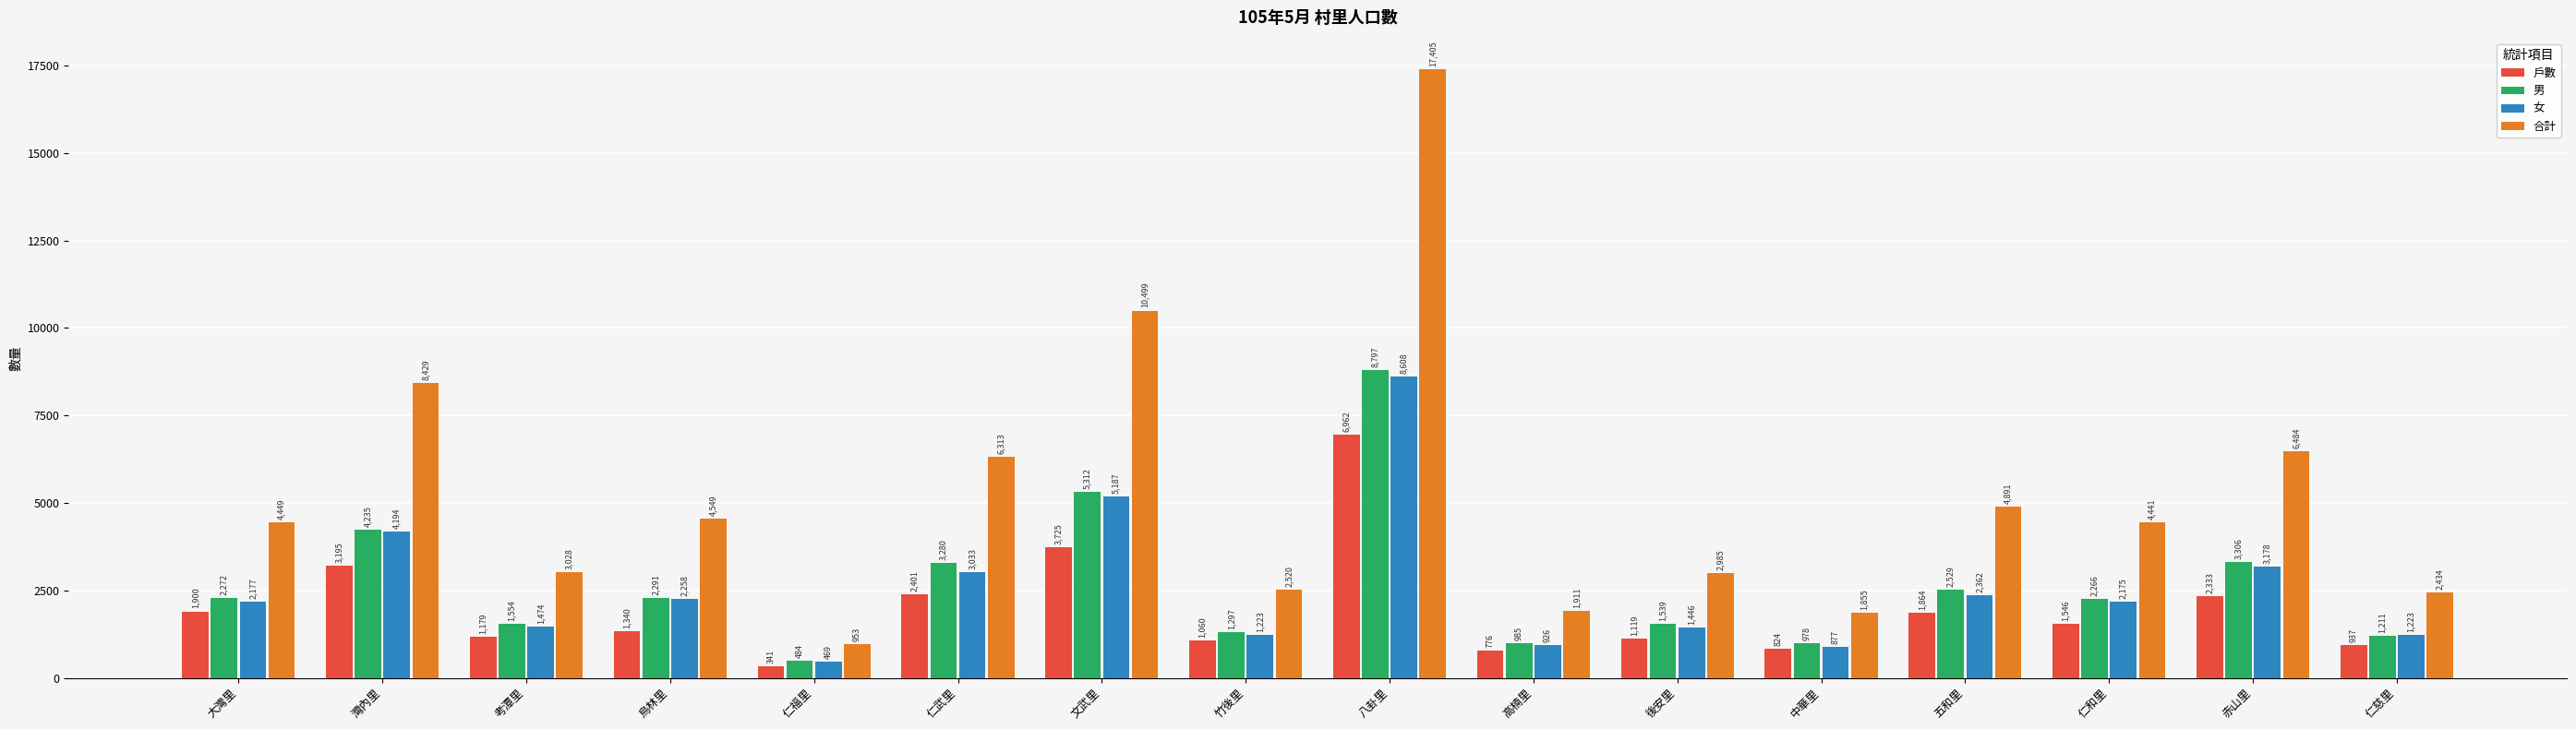

What are all the series names shown in the legend?

戶數, 男, 女, 合計